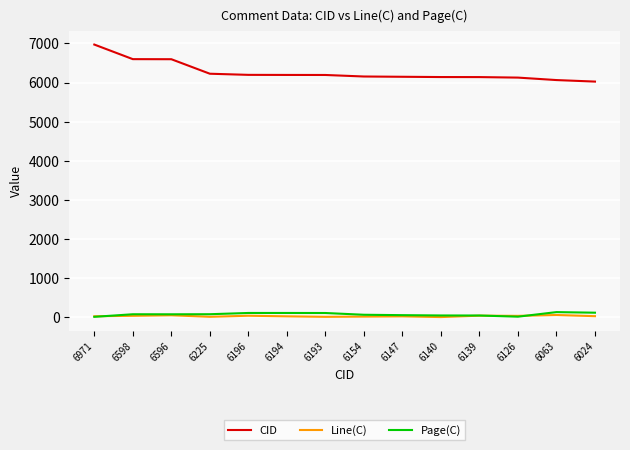

Is it true that CID equals 6193 at 6193?

True